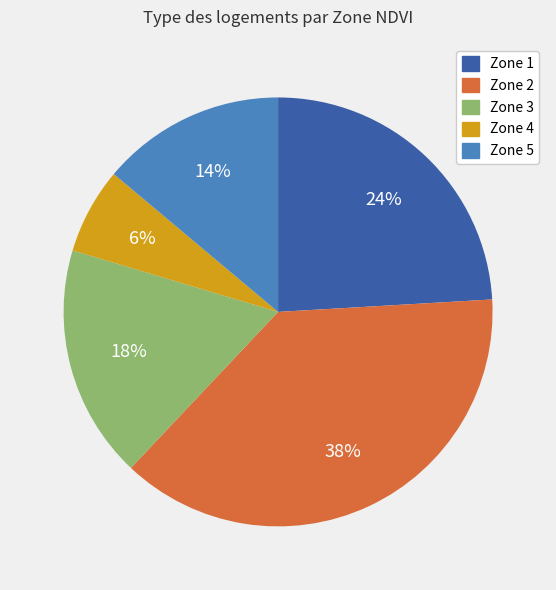

To the nearest percent, what is the combined percentage of Zone 1 and Zone 5?

38%